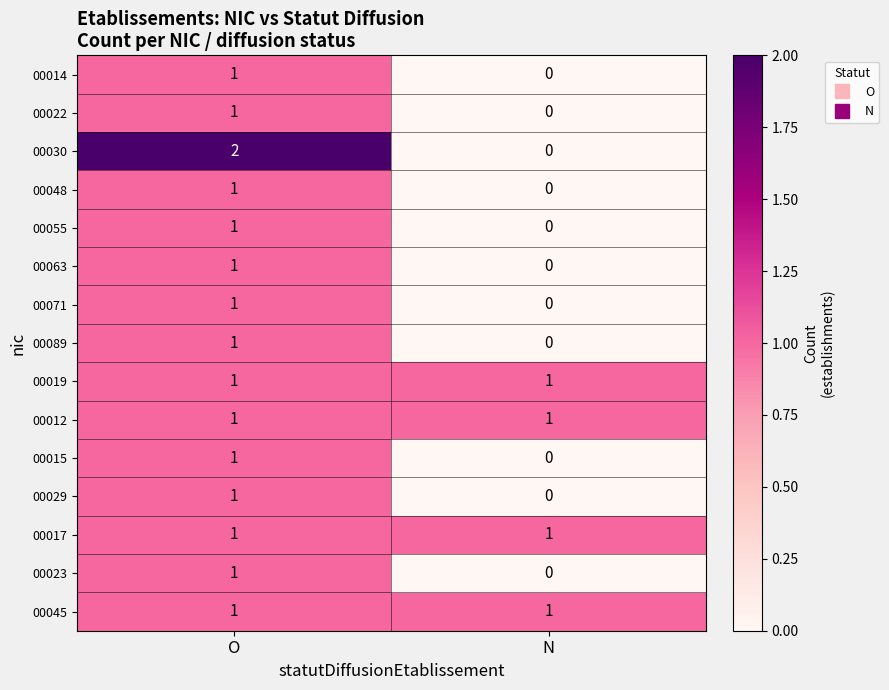

Reading left to right, transcribe all the data shown in this chart.

00014: 1	0
00022: 1	0
00030: 2	0
00048: 1	0
00055: 1	0
00063: 1	0
00071: 1	0
00089: 1	0
00019: 1	1
00012: 1	1
00015: 1	0
00029: 1	0
00017: 1	1
00023: 1	0
00045: 1	1